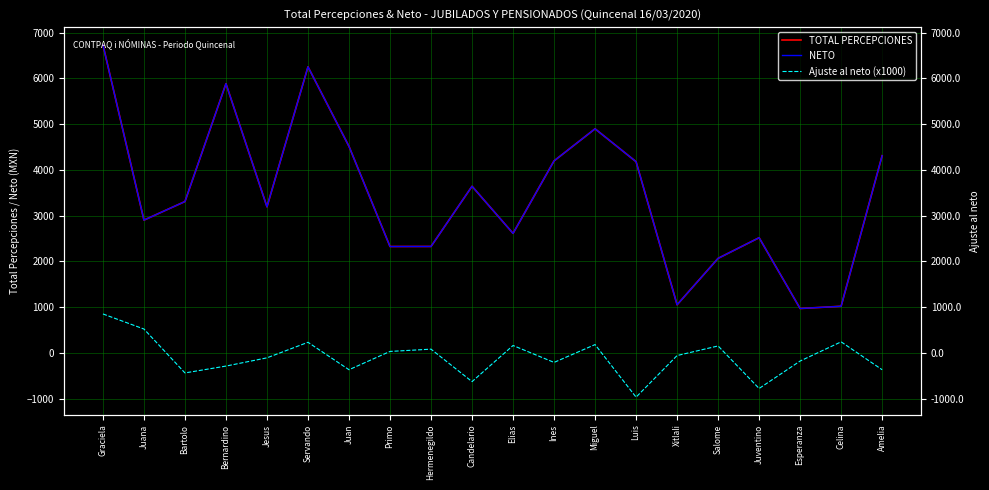

What is the sum of the TOTAL PERCEPCIONES values at Xitlali and Luis?

5231.0